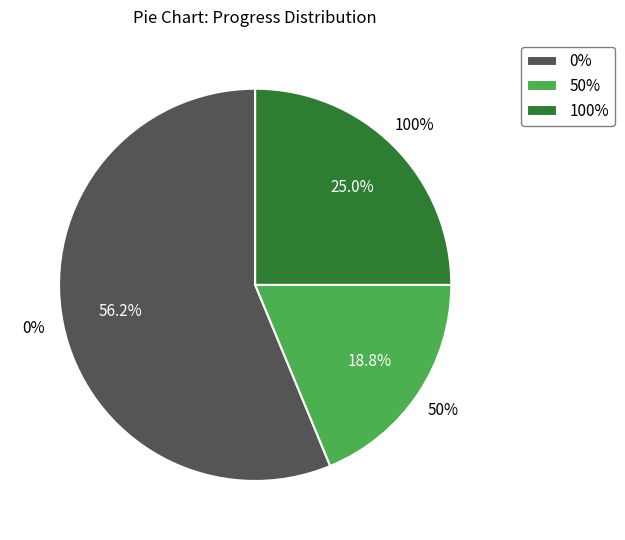

Is it true that 12 is 5% of the pie?

True